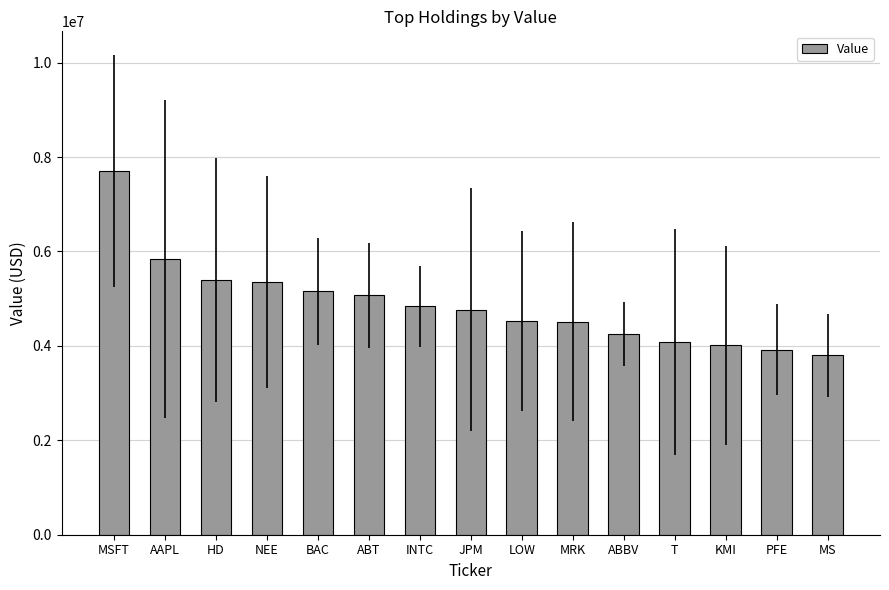

What is the greatest value displayed?

7702000